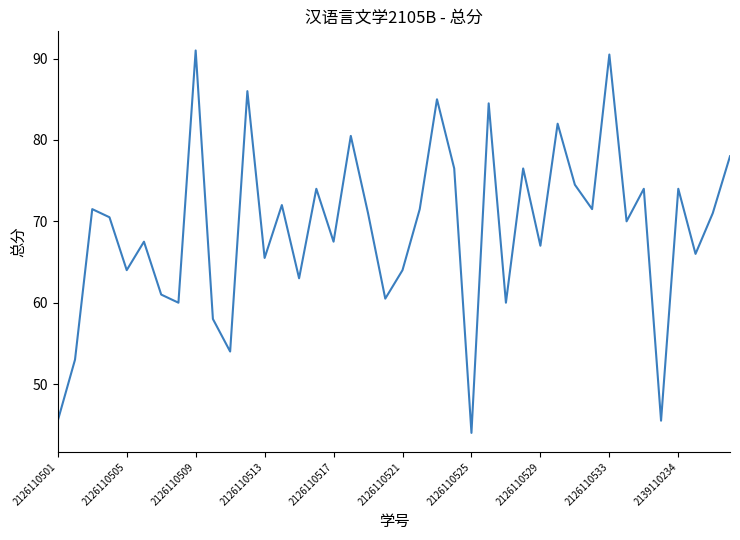

Does the chart display data point markers on the line(s)?

No